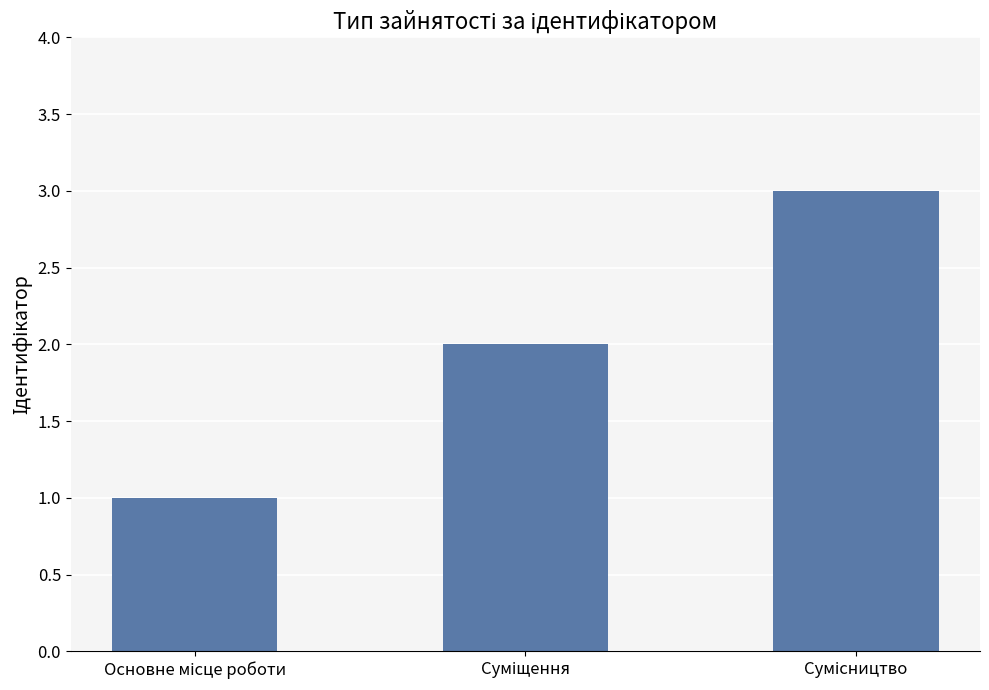

What is the greatest value displayed?

3